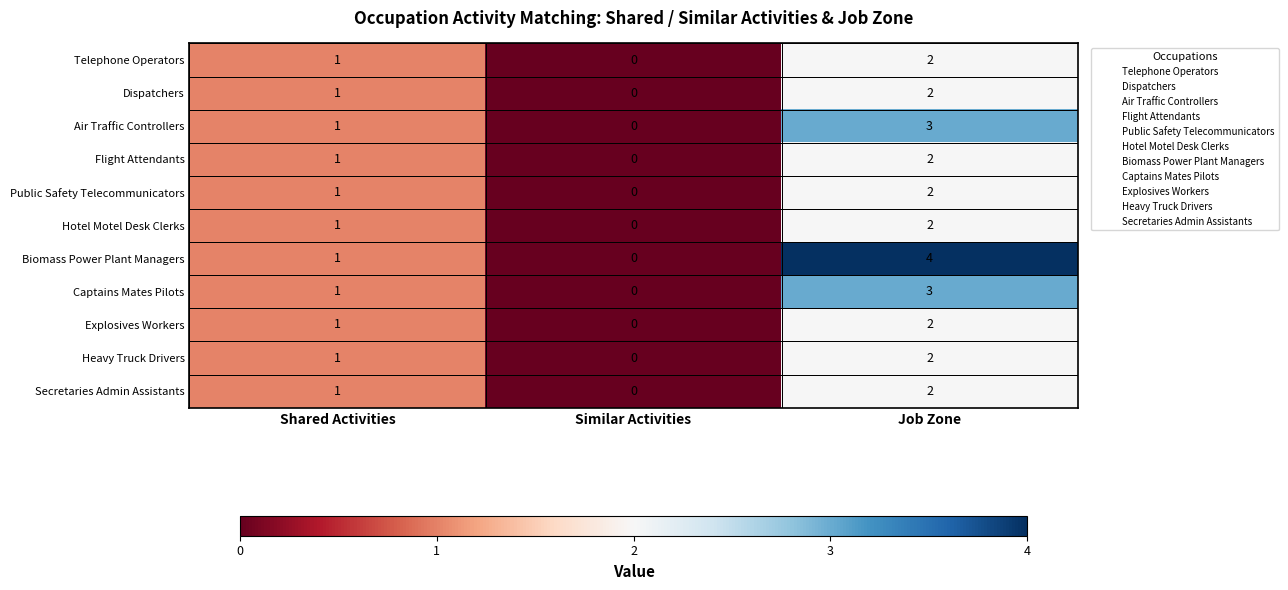

Rank the categories by Captains Mates Pilots value from highest to lowest.

Job Zone, Shared Activities, Similar Activities